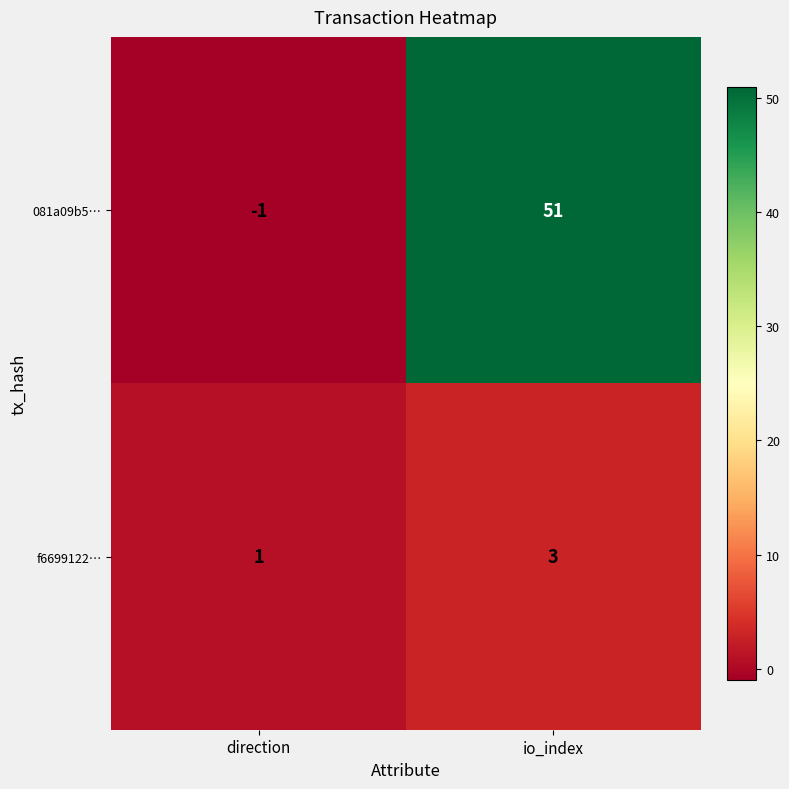

Which category has the highest value across all series?

io_index